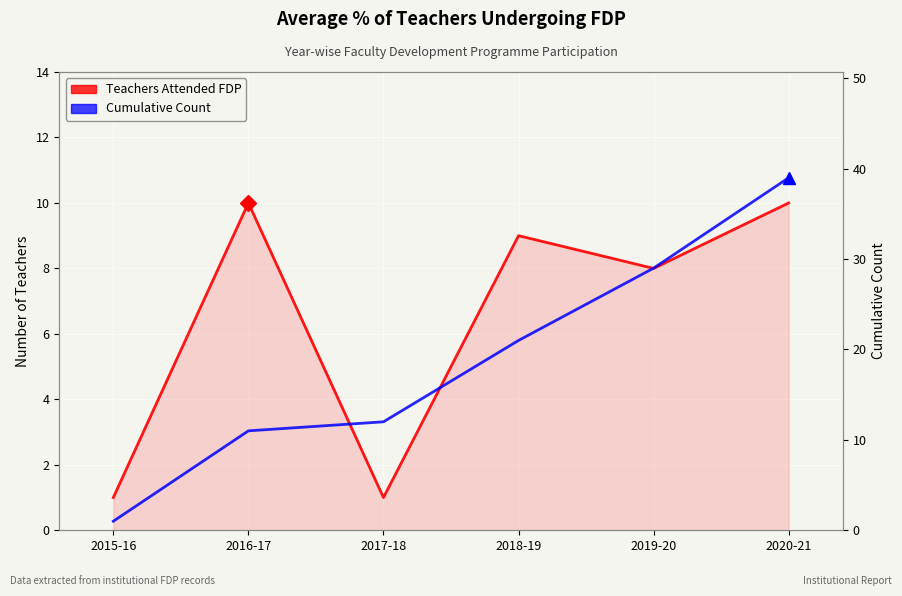

What are all the series names shown in the legend?

Teachers Attended FDP, Cumulative Count